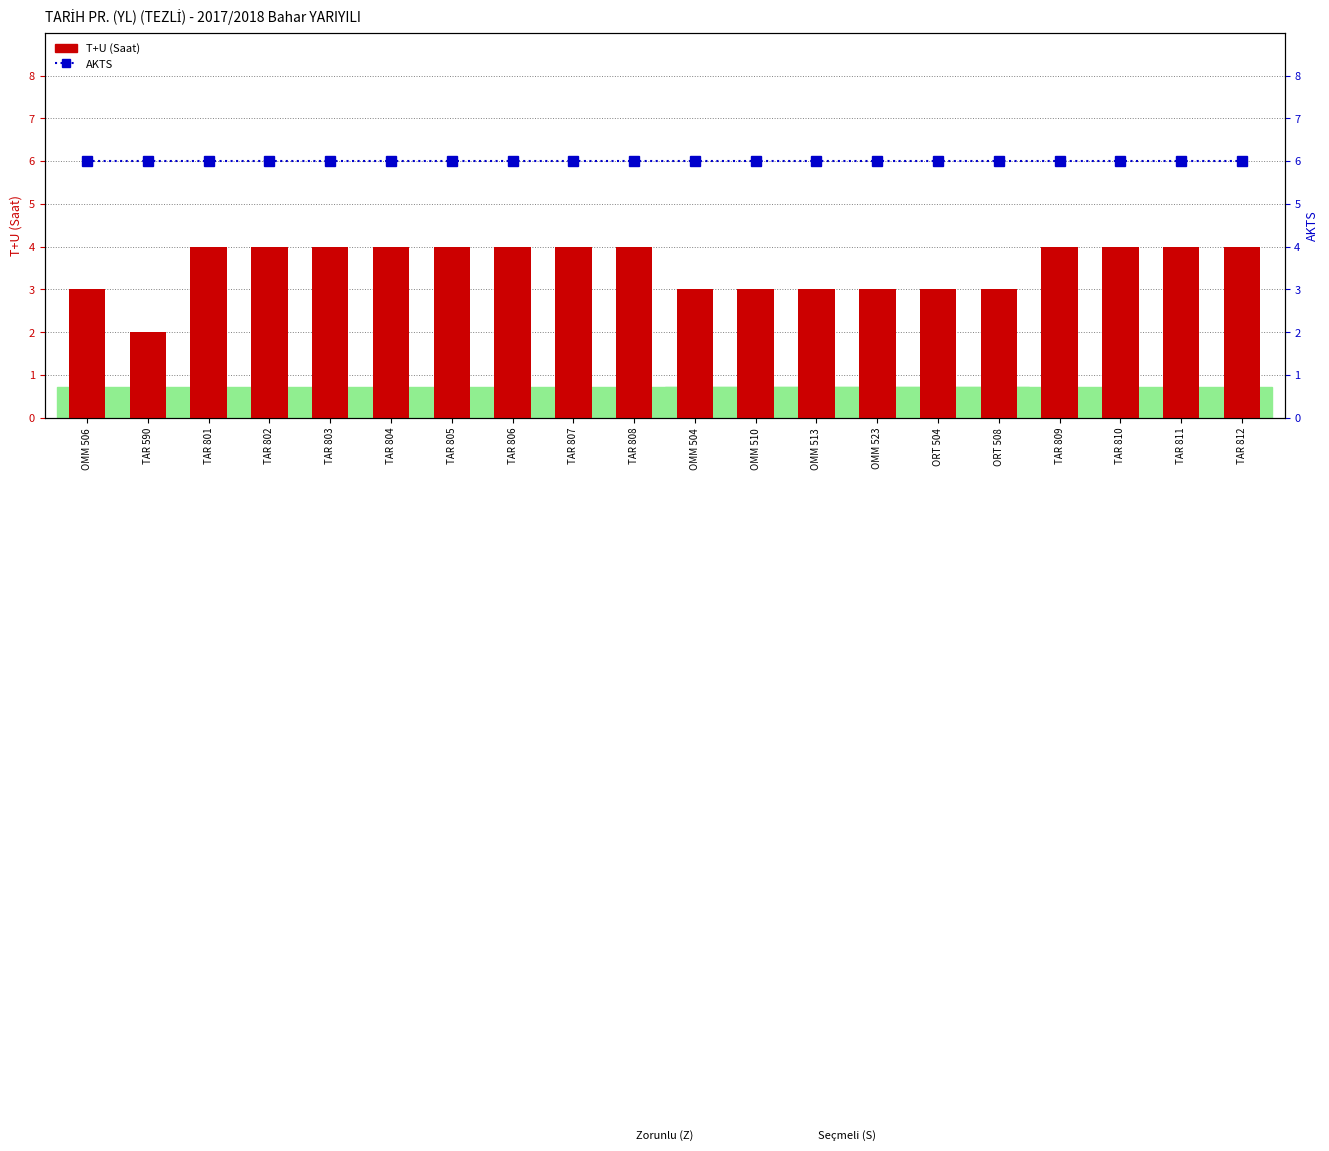

Where is T+U (Saat) nearest to the value 3?

OMM 506